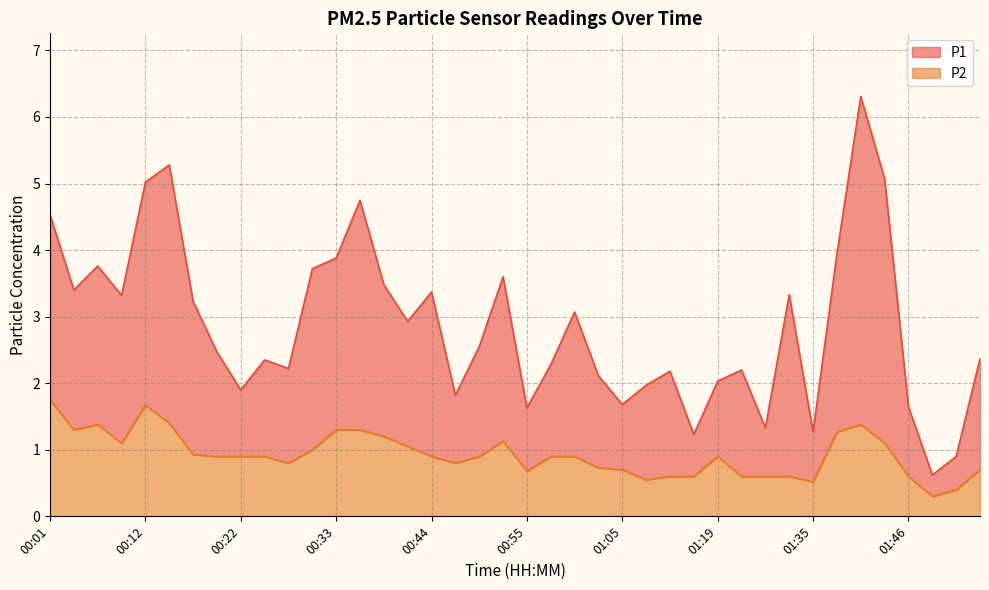

Reading left to right, transcribe all the data shown in this chart.

P1: 4.5	3.4	3.8	3.3	5.0	5.3	3.2	2.5	1.9	2.4	2.2	3.7	3.9	4.8	3.5	2.9	3.4	1.8	2.5	3.6	1.6	2.3	3.1	2.1	1.7	2.0	2.2	1.2	2.0	2.2	1.3	3.3	1.3	3.9	6.3	5.1	1.6	0.6	0.9	2.4
P2: 1.8	1.3	1.4	1.1	1.7	1.4	0.9	0.9	0.9	0.9	0.8	1.0	1.3	1.3	1.2	1.1	0.9	0.8	0.9	1.1	0.7	0.9	0.9	0.7	0.7	0.6	0.6	0.6	0.9	0.6	0.6	0.6	0.5	1.3	1.4	1.1	0.6	0.3	0.4	0.7